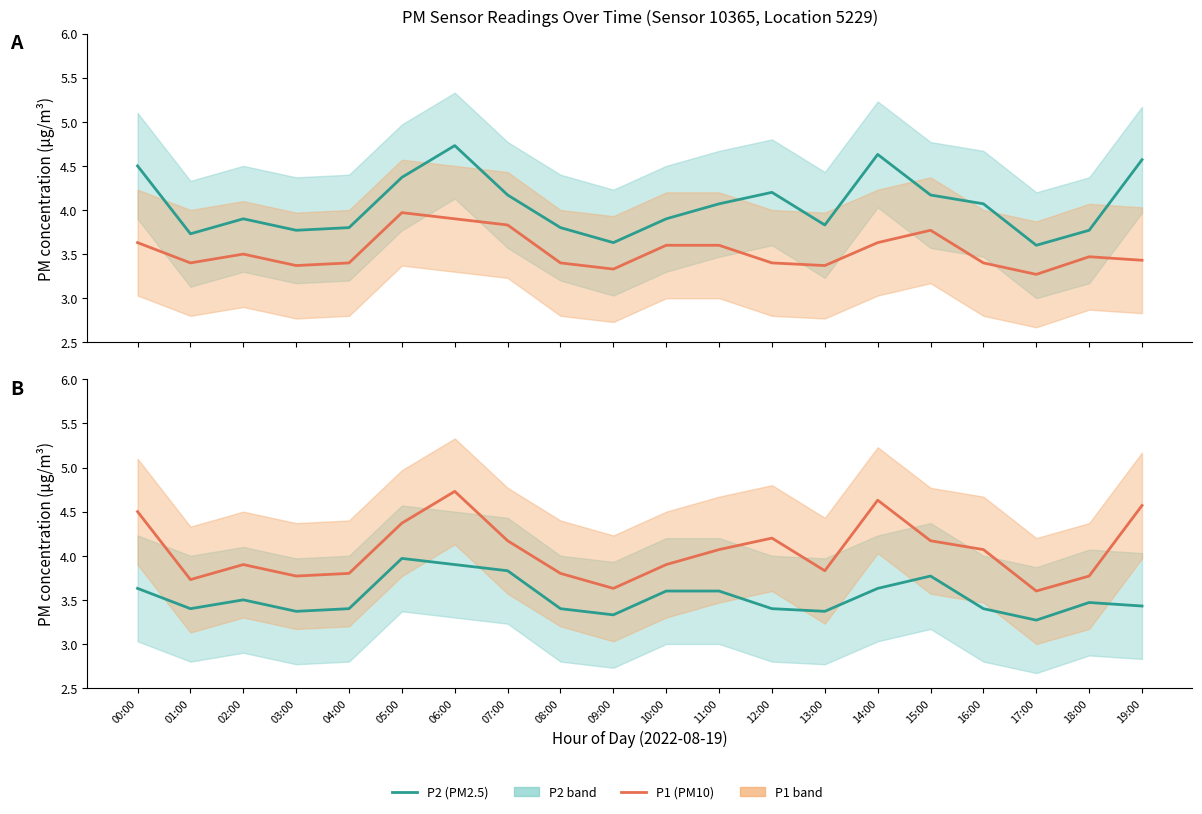

At which label is P1 (PM10) closest to 4?

11:00